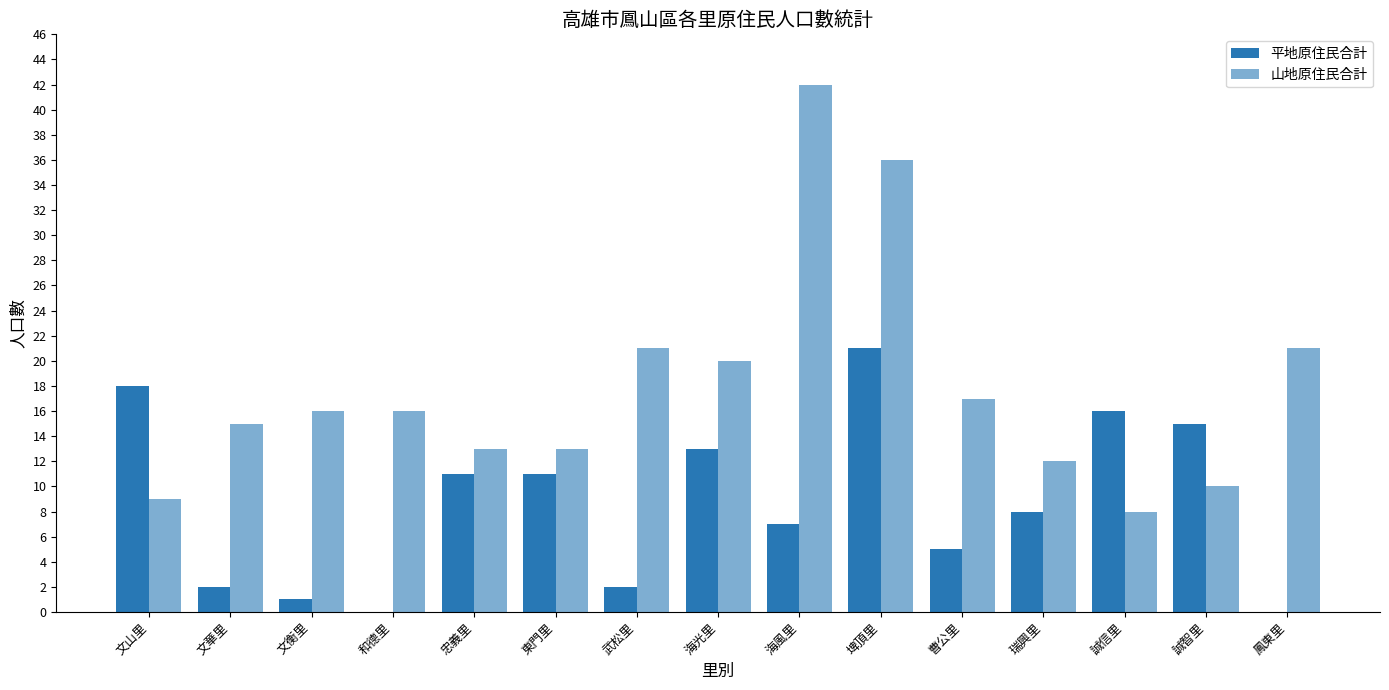

Which series has the largest range (max minus min)?

山地原住民合計